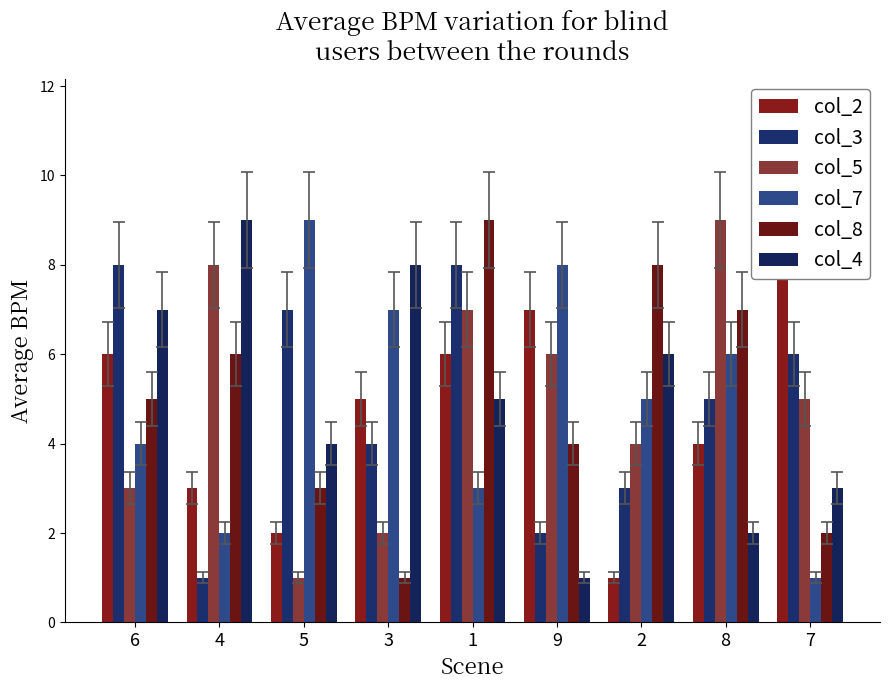

Rank the series at 1 from highest to lowest value.

col_8, col_3, col_5, col_2, col_4, col_7